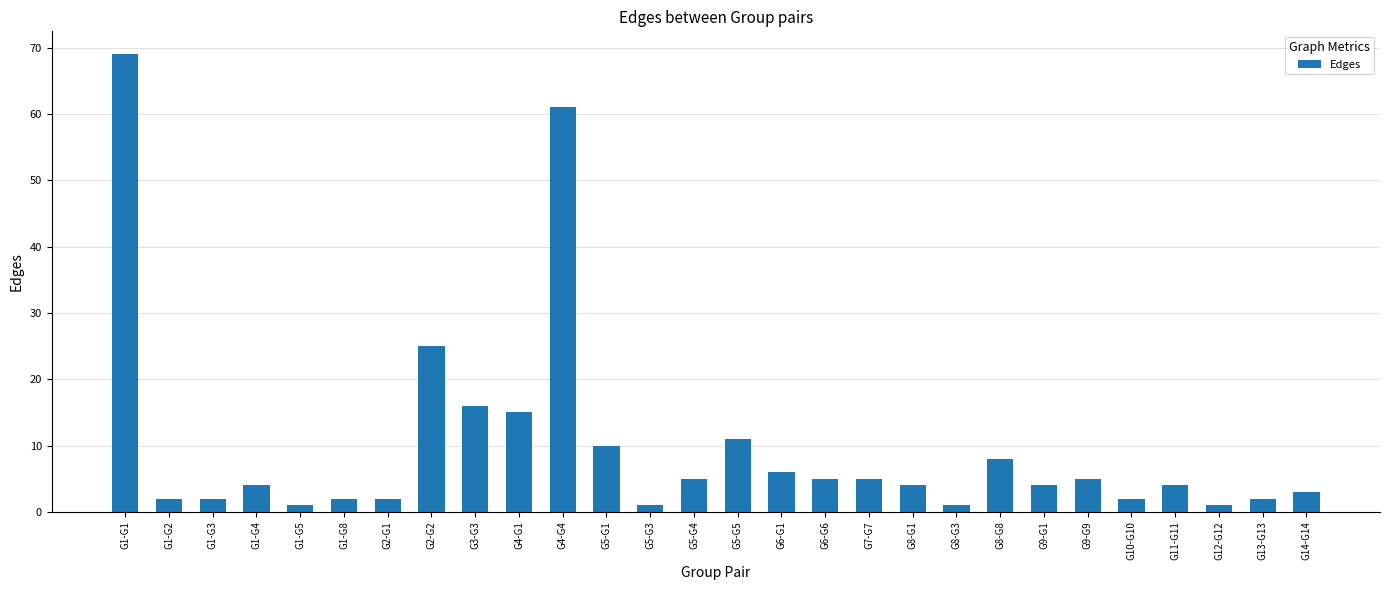

Which label corresponds to the largest value in the chart?

G1-G1